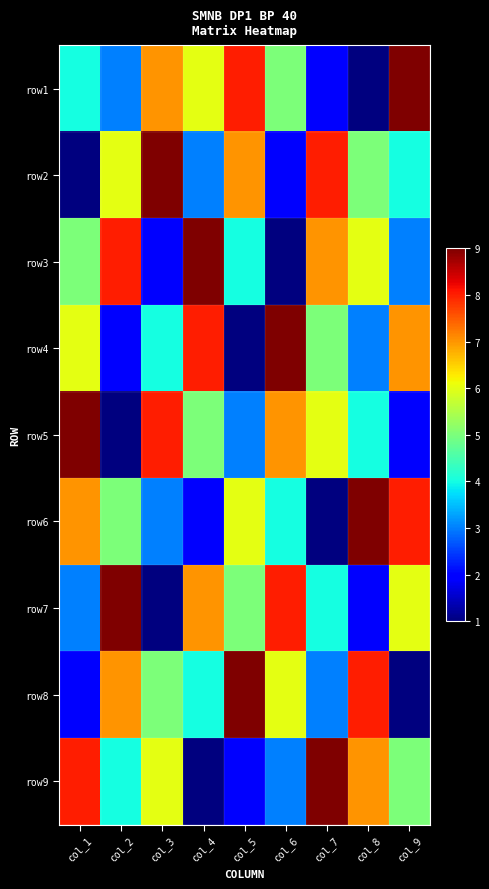

What is the greatest value displayed?

9